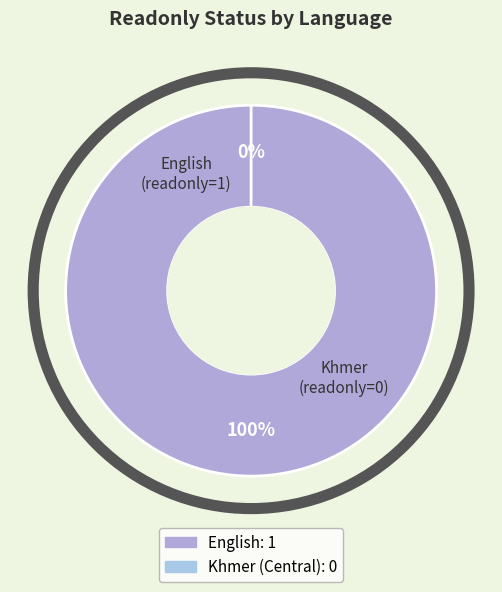

Which has a higher value, English or Khmer (Central)?

English